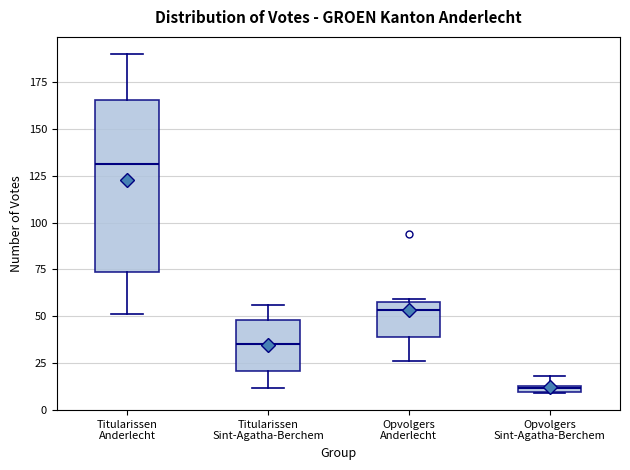

Where is the upper edge of the box for Opvolgers Anderlecht on the y-axis? The values are not printed on the chart, so give them approximately, as read against the axis.

60